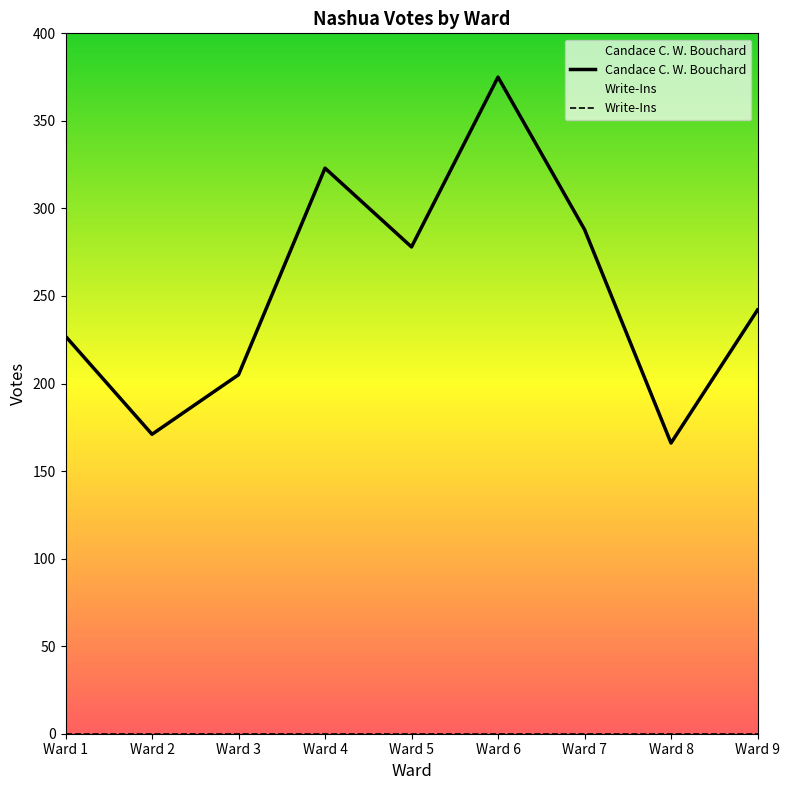

How many lines are shown in the chart?

2